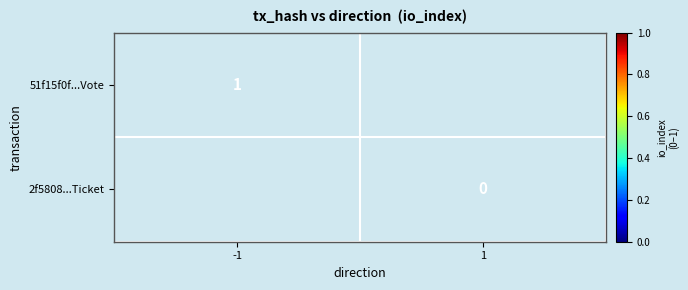

True or false: 2f5808...Ticket has a value of 0.0 at 1.

True